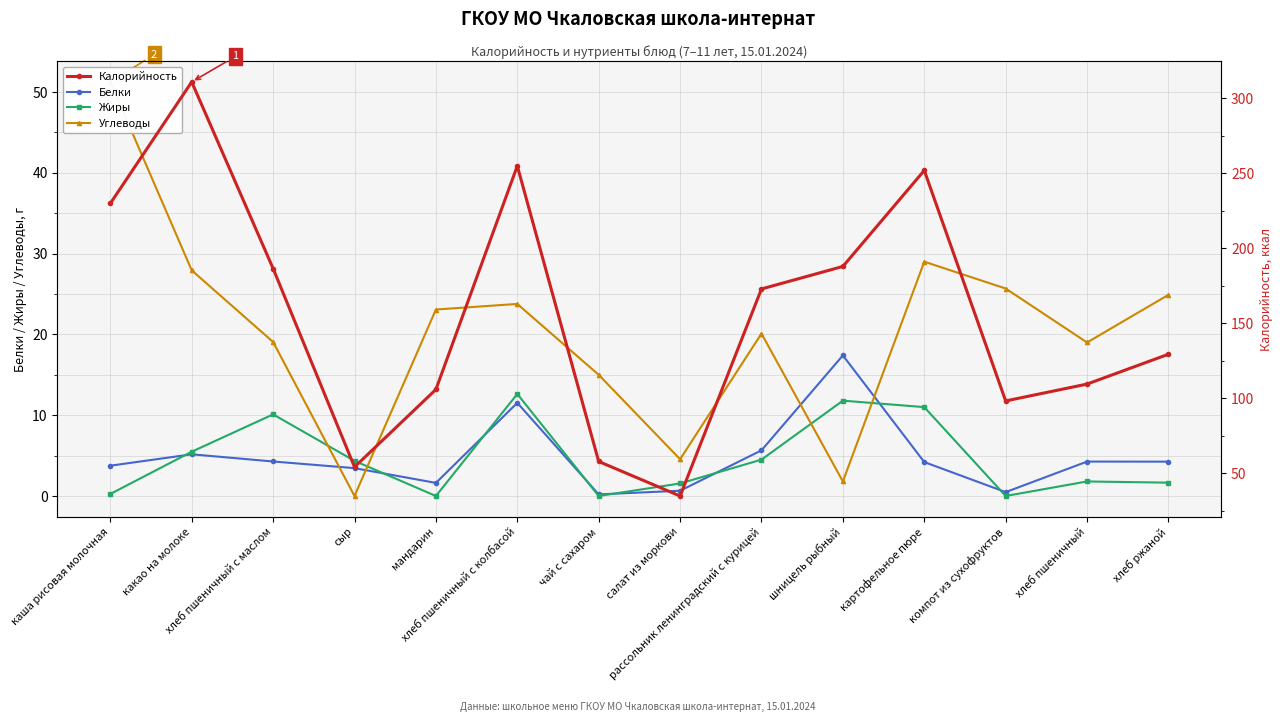

Is this an area chart (filled region under the line)?

No